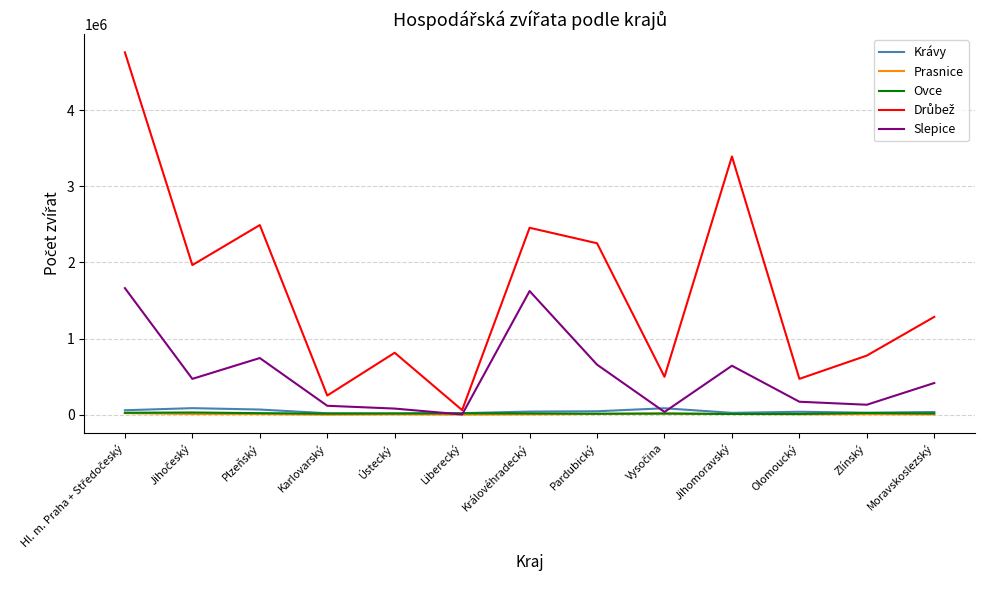

The Slepice series shows 438870 at Plzeňský. True or false?

False